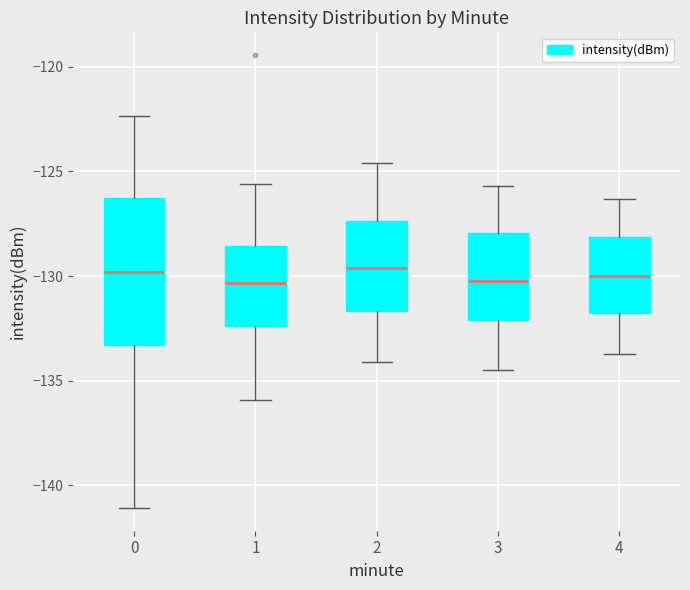

Which box is the tallest, from its lower edge to its upper edge?

0